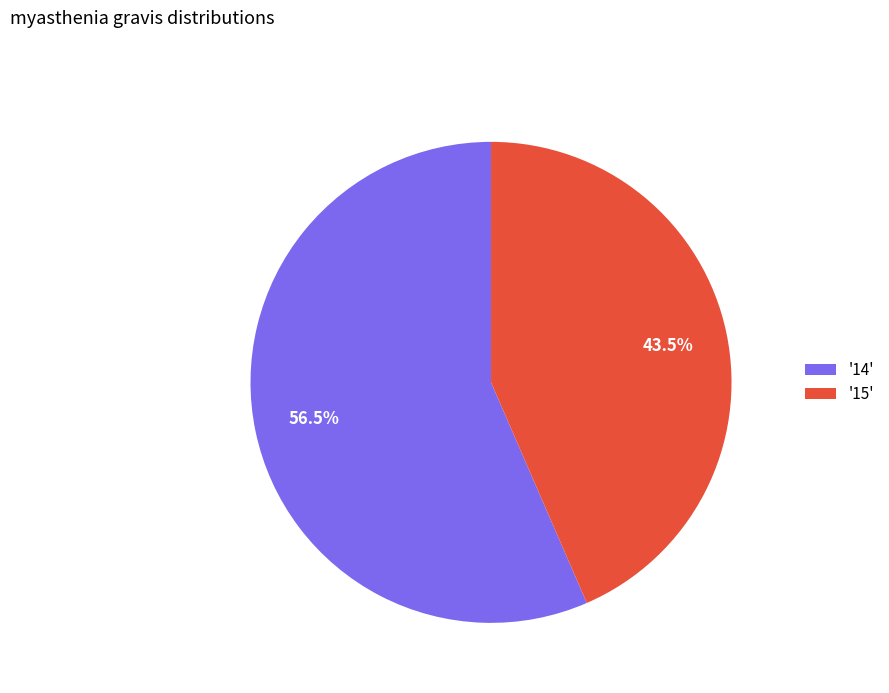

Count the number of slices in the pie.

2